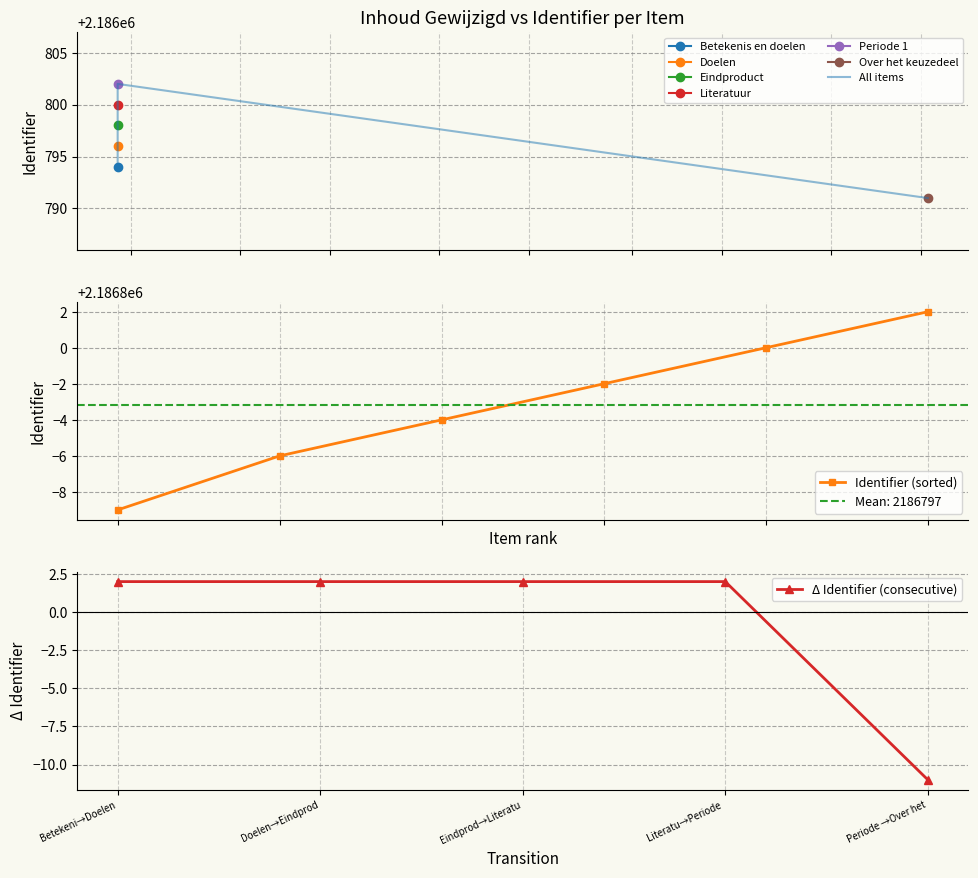

Where is the data nearest to the value 2186796?

Doelen